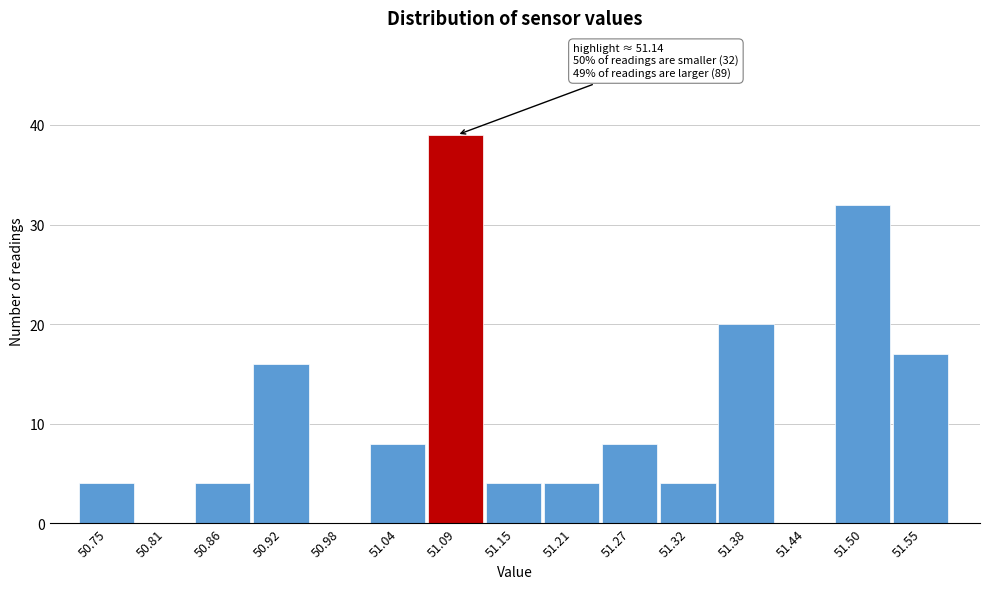

Reading right to left, extract all data points from this chart.

51.55=17	51.50=32	51.44=0	51.38=20	51.32=4	51.27=8	51.21=4	51.15=4	51.09=39	51.04=8	50.98=0	50.92=16	50.86=4	50.81=0	50.75=4